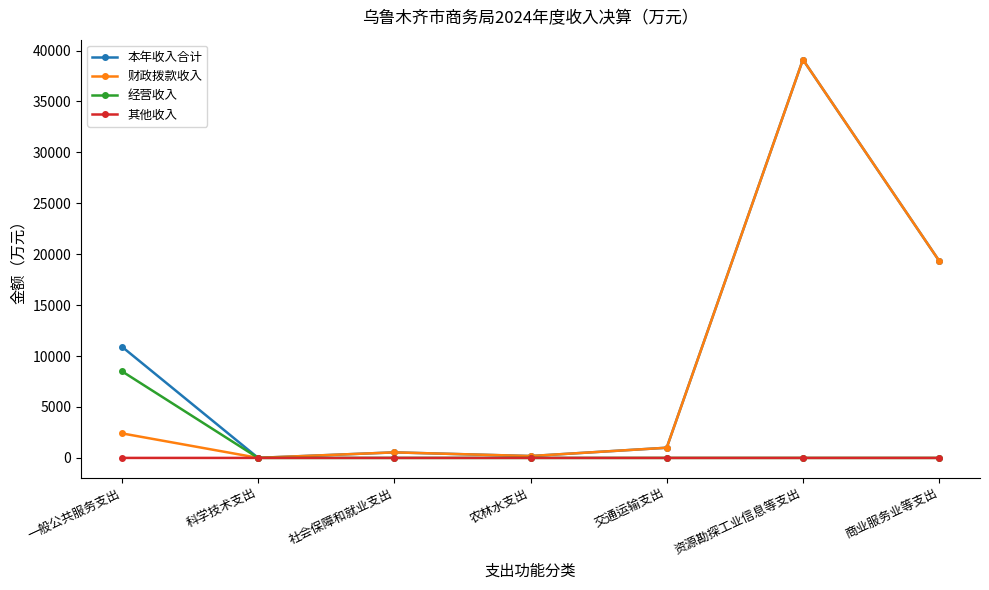

The 财政拨款收入 series shows 30823.0 at 商业服务业等支出. True or false?

False